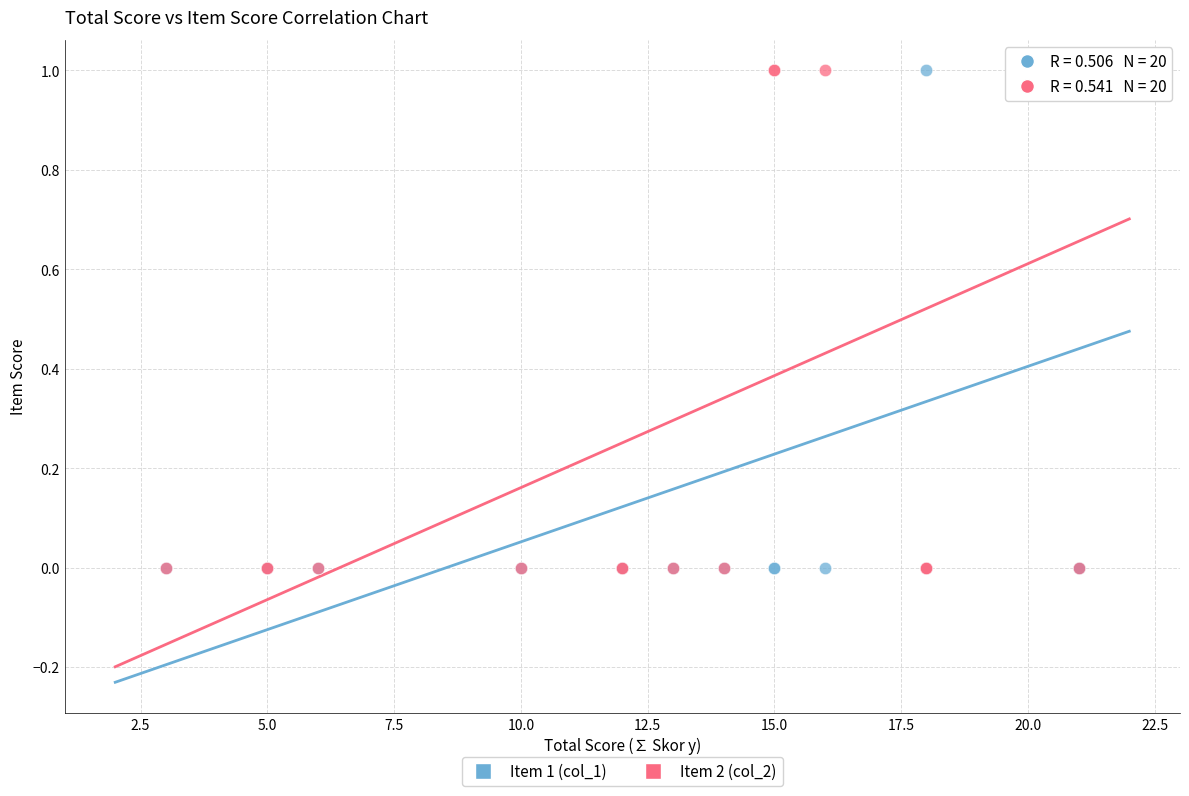

What are all the series names shown in the legend?

Item 1 (col_1), Item 2 (col_2)